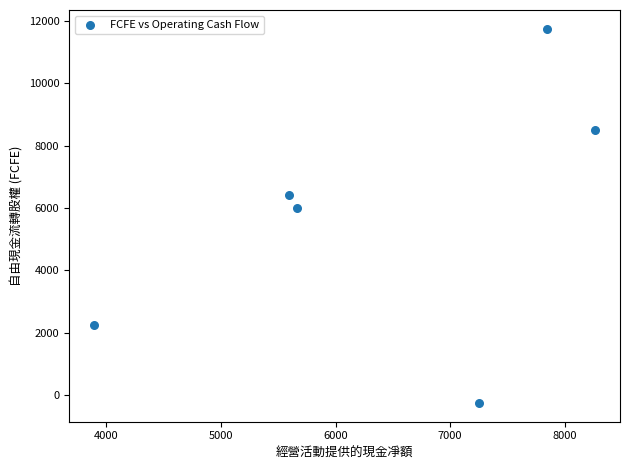

What Y value in the scatter plot is closest to 5744?

6000